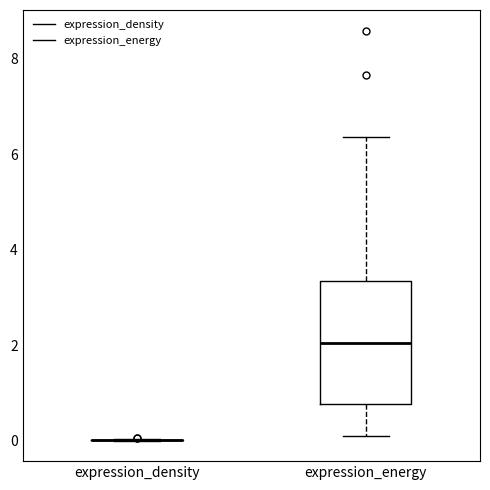

Reading left to right, read every box against the y-axis: the position of its median line, the range the box covers, and the ends of its whiskers. The values are not printed on the chart, so give them approximately, as read against the axis.

expression_density: box collapsed to a line at 0.0, whiskers 0.0 to 0.0
expression_energy: median 2.0, box 0.8 to 3.4, whiskers 0.0 to 6.4